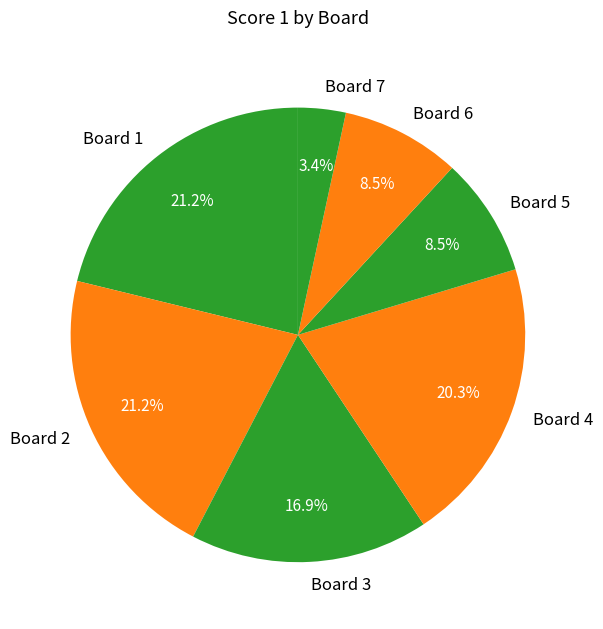

To the nearest percent, what is the difference between the largest and smallest slice percentages?

18%